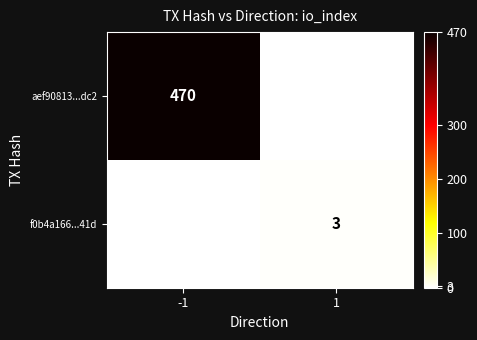

True or false: f0b4a166...41d has a value of 3 at 1.

True